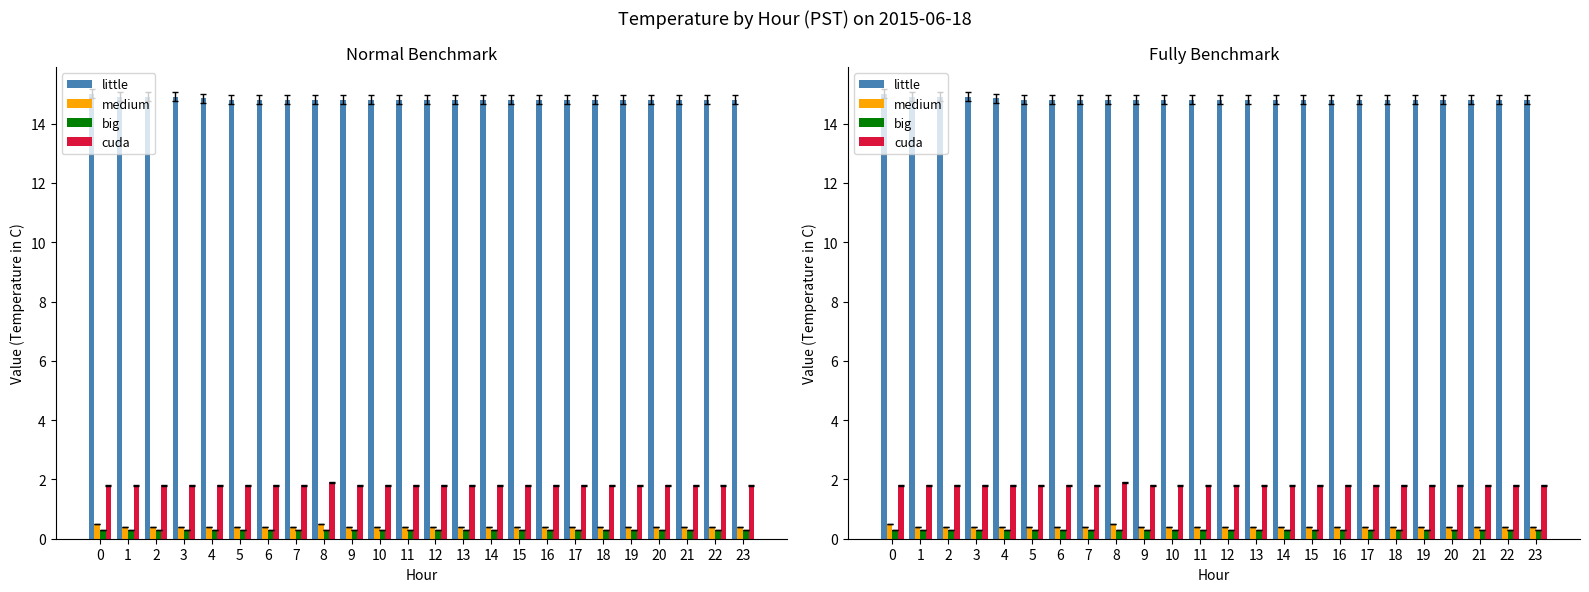

What is the sum of all big values?

7.2